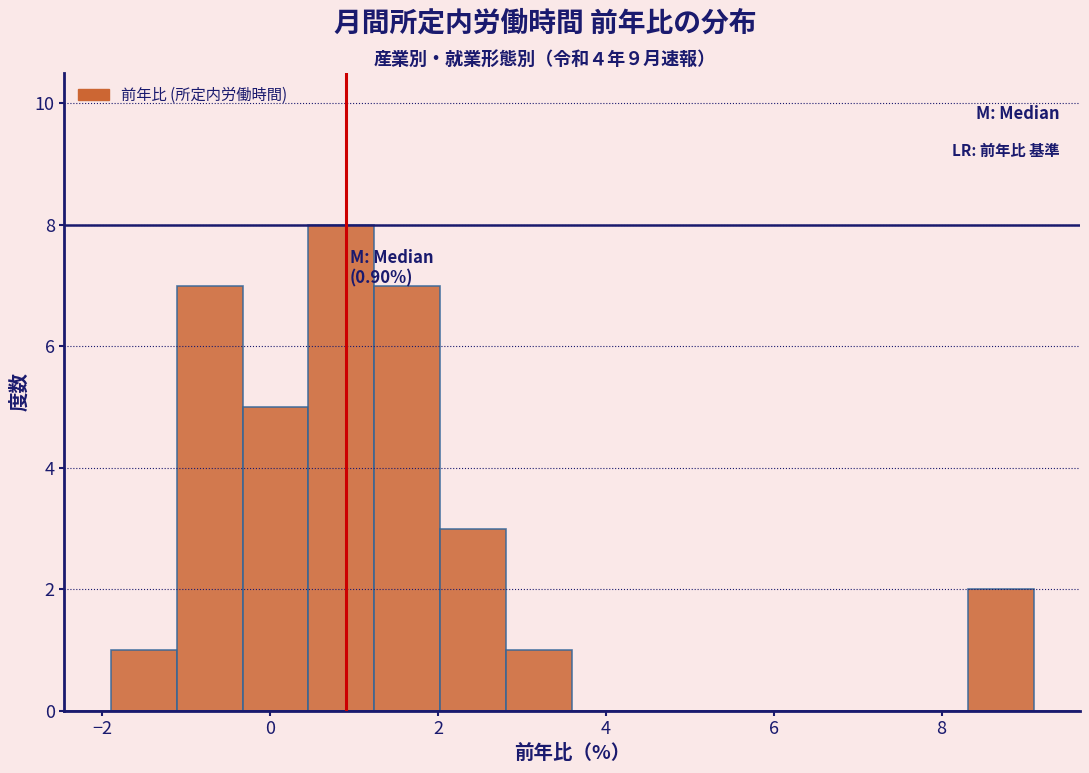

Read against the x-axis, roughly where is the centre of the tallest bar?

0.8